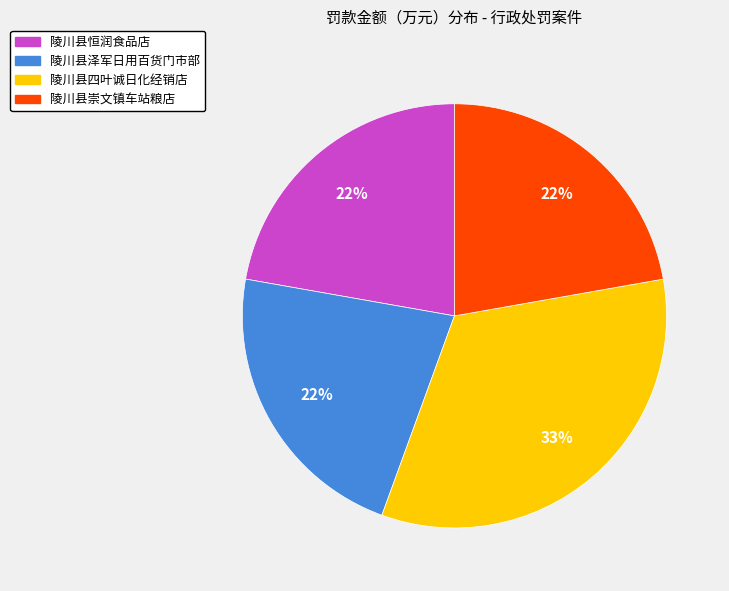

Is there a majority slice in this chart?

No